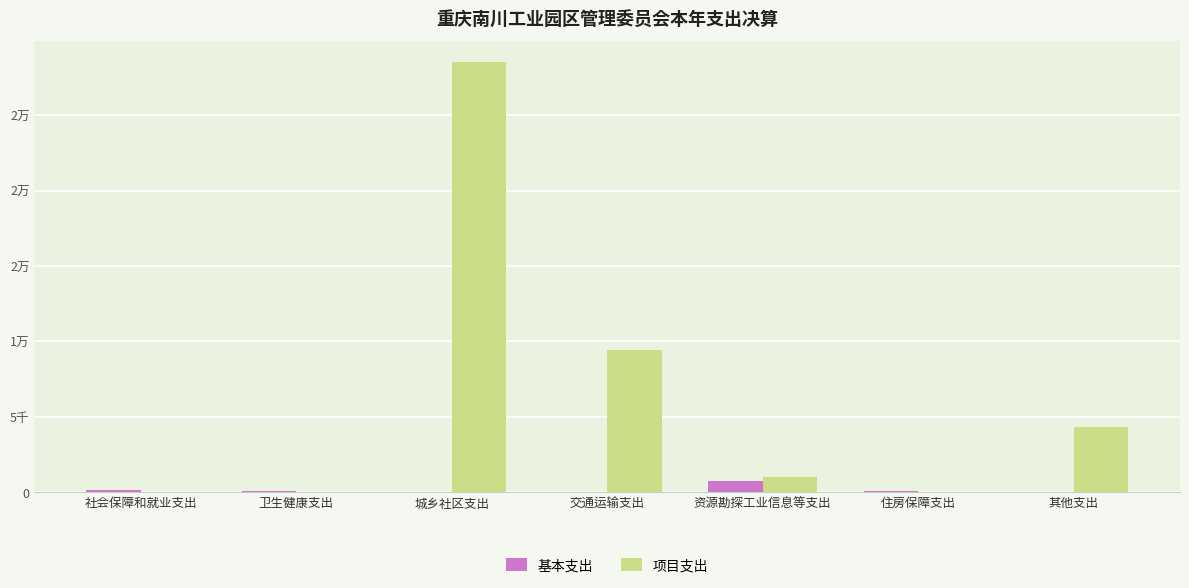

What position from the left is 交通运输支出?

4